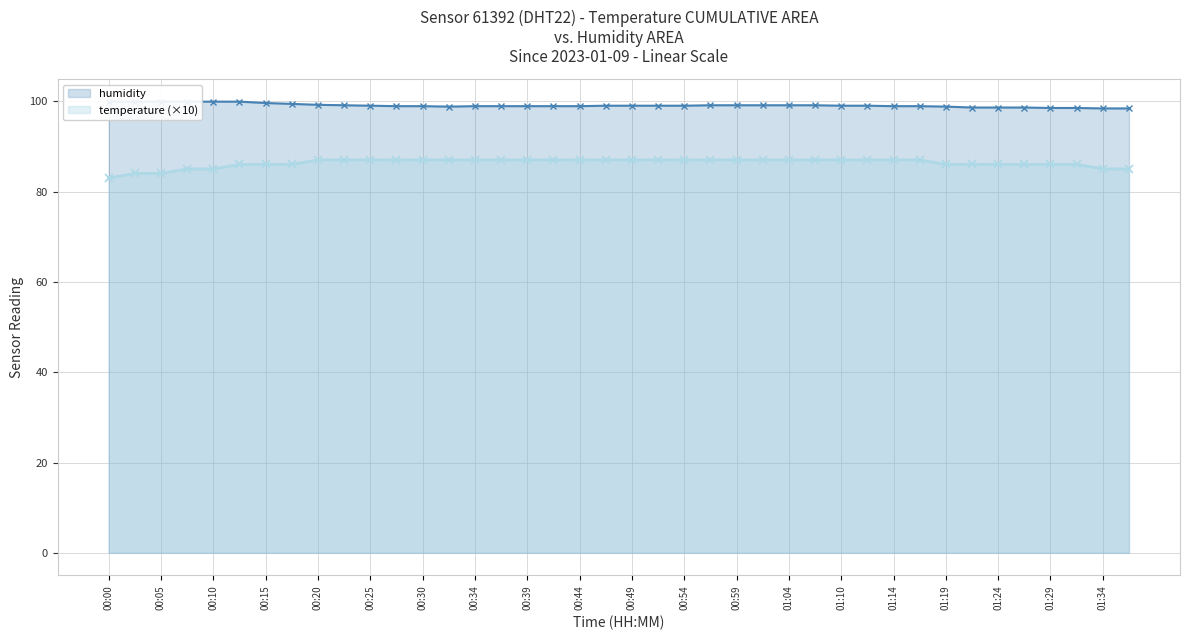

What is the maximum value shown in the chart?

99.9